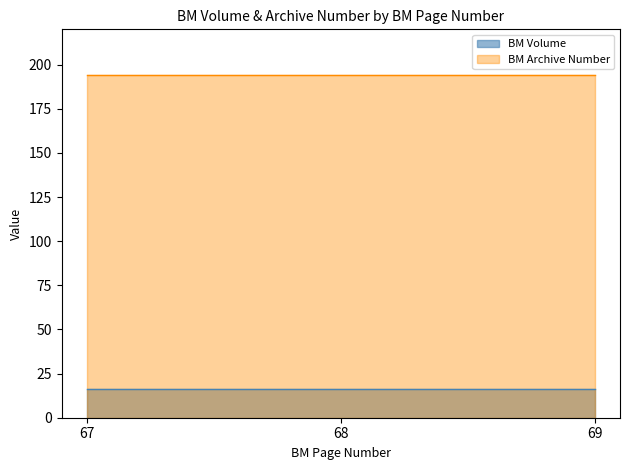

Which series has the largest total across all categories?

BM Archive Number